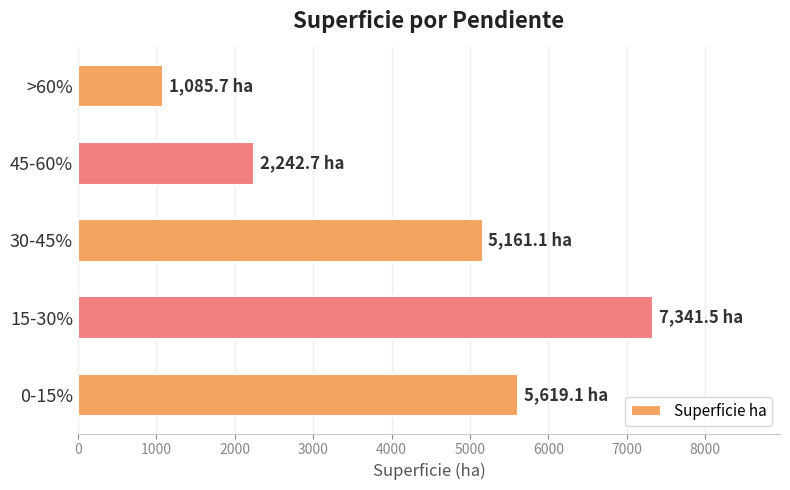

The value at 45-60% is 995.5. True or false?

False